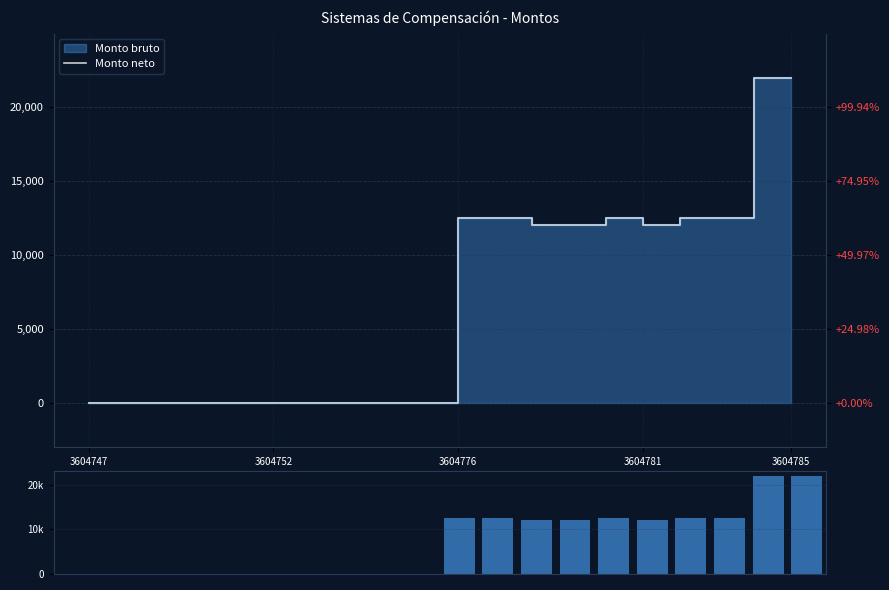

What is the sum of all Monto bruto values?

142634.0